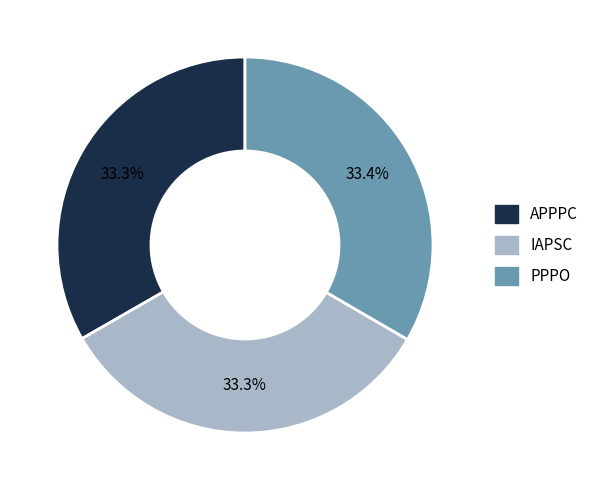

Does any single category account for the majority?

No